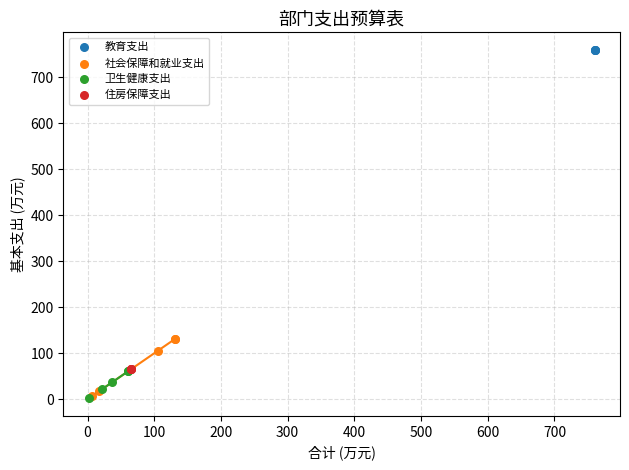

Which series reaches the maximum Y coordinate?

教育支出